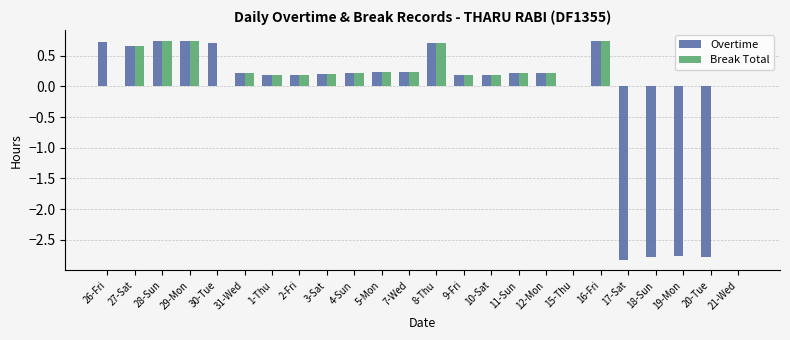

Which series has the largest range (max minus min)?

Overtime